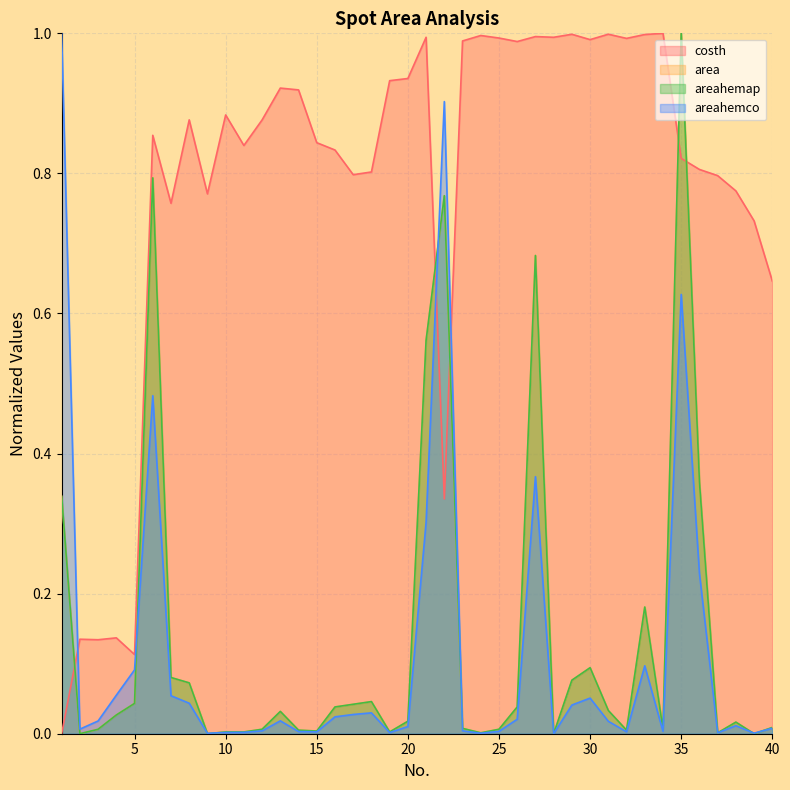

What are all the series names shown in the legend?

costh, area, areahemap, areahemco